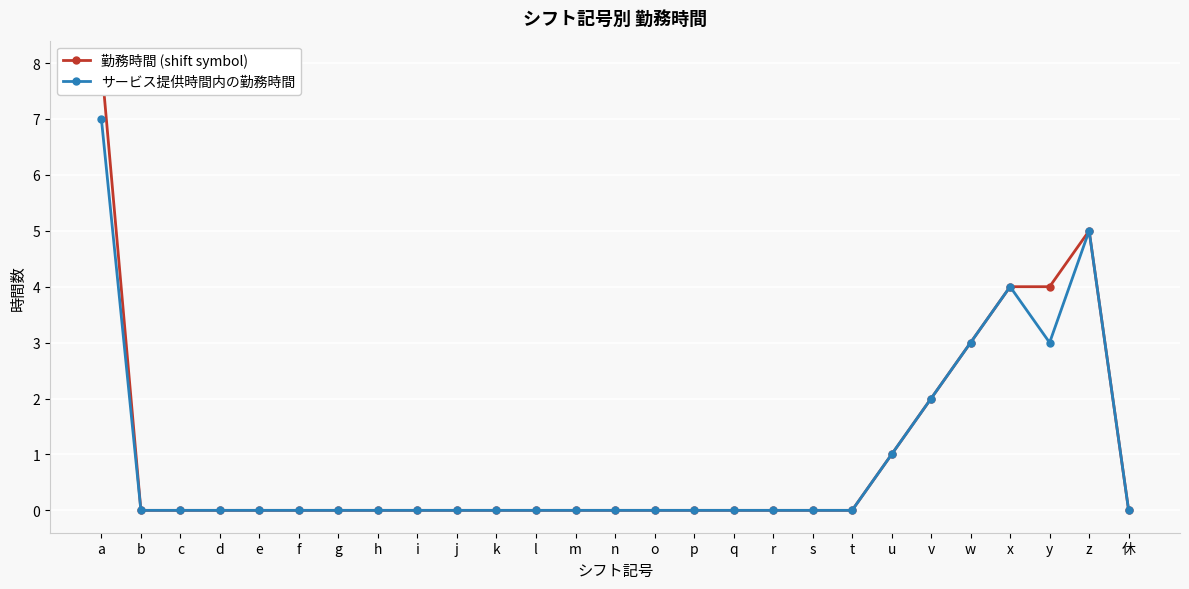

True or false: サービス提供時間内の勤務時間 and 勤務時間 (shift symbol) intersect in this chart.

False